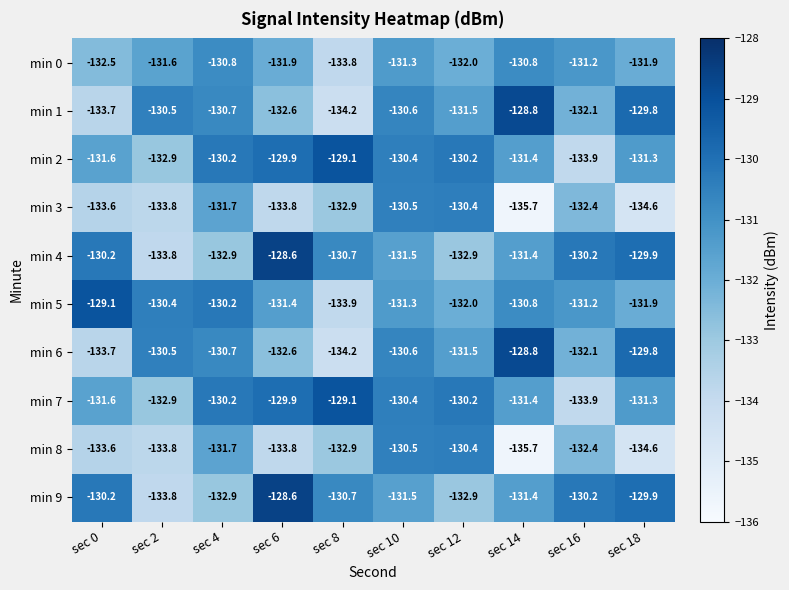

At how many categories does at least one series exceed -133?

10